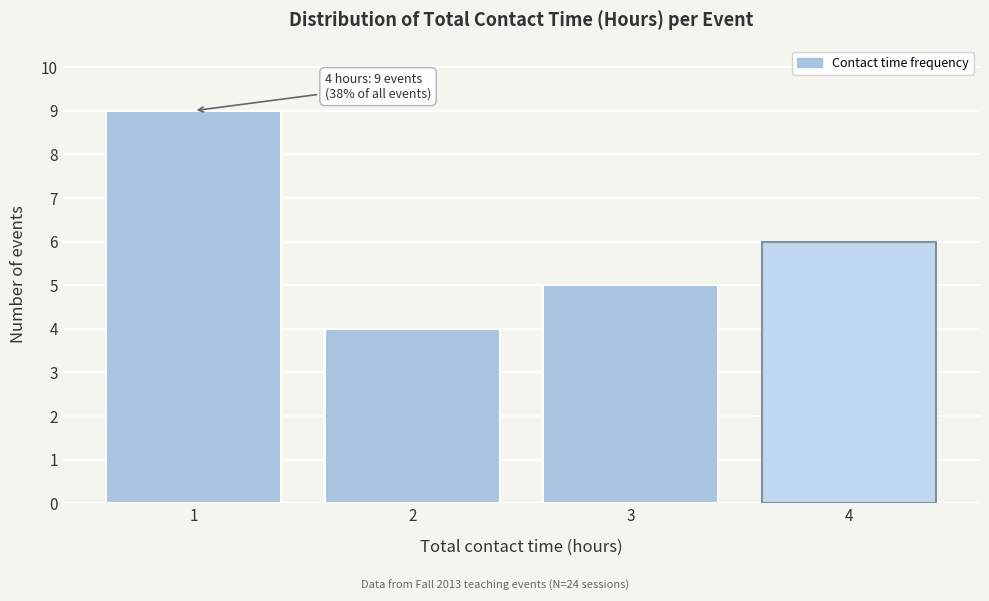

Over which range of the x-axis is the bar tallest?

0.5 to 1.5